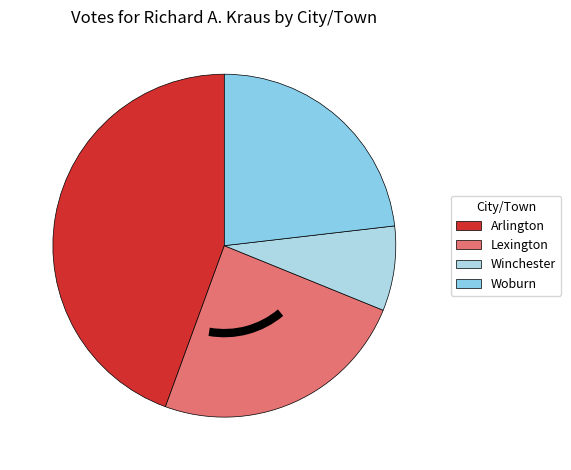

Between Winchester and Lexington, which is larger?

Lexington